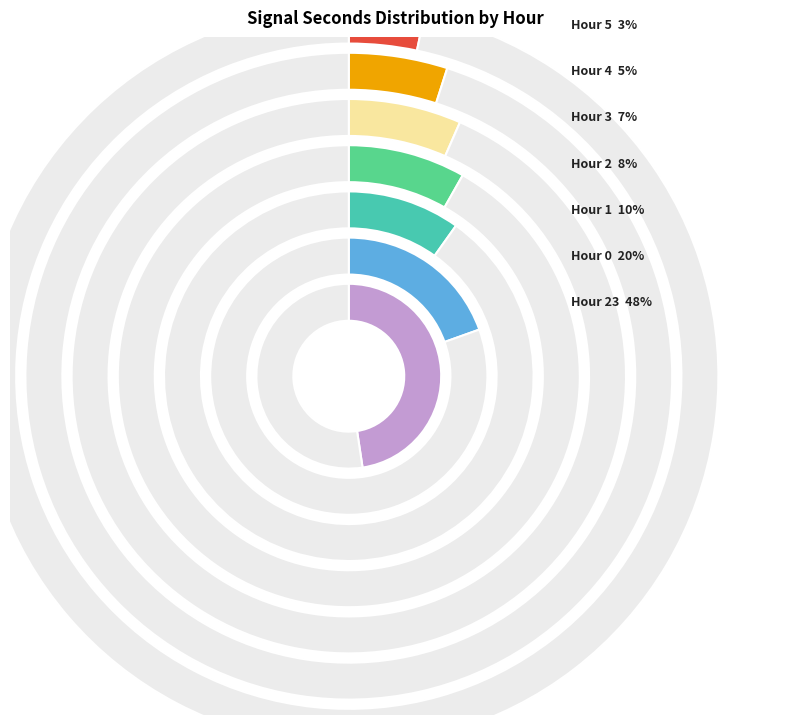

Rank the categories by value from lowest to highest.

Hour 5, Hour 4, Hour 3, Hour 2, Hour 1, Hour 0, Hour 23